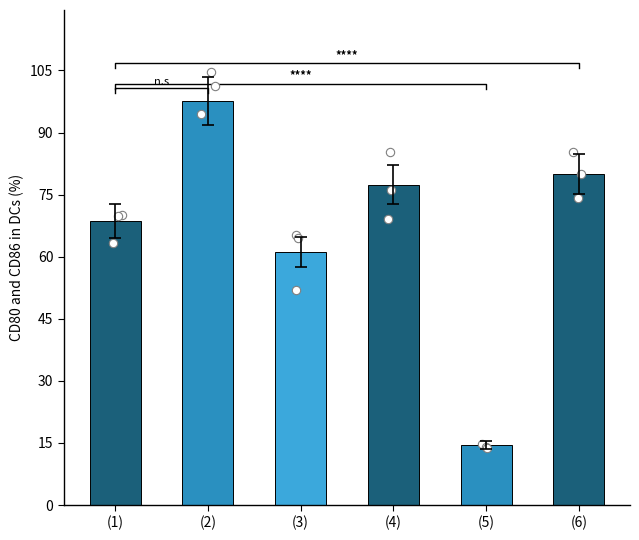

Which has a higher value, (6) or (1)?

(6)